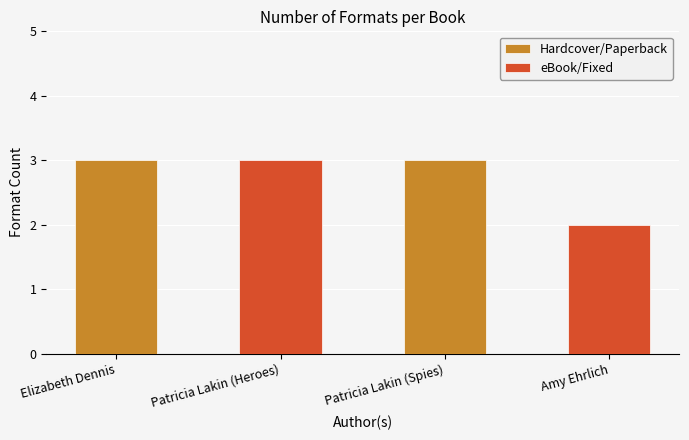

What is the label of the 4th bar from the left?

Amy Ehrlich